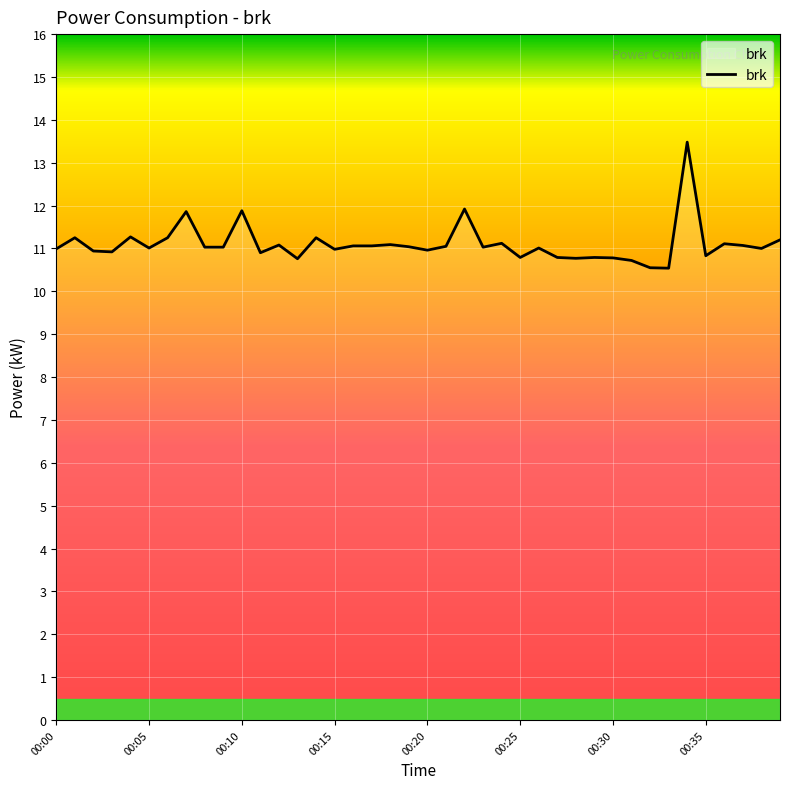

What is the minimum value shown in the chart?

10.5